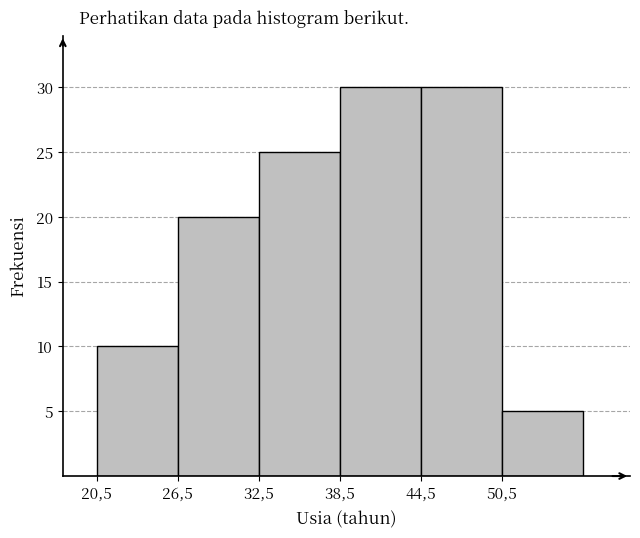

Reading left to right, transcribe all the data shown in this chart.

20,5=10	26,5=20	32,5=25	38,5=30	44,5=30	50,5=5